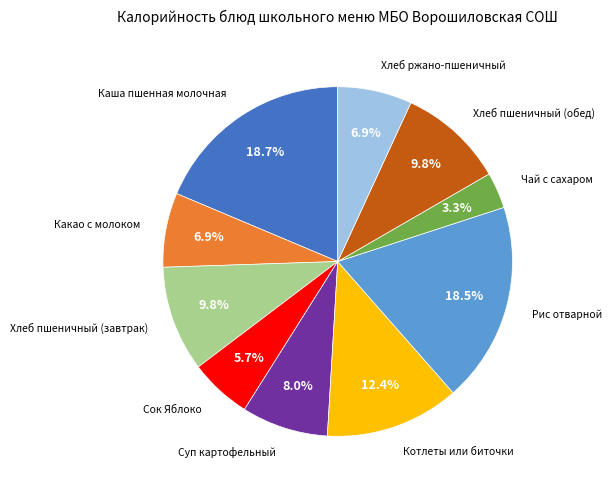

Does any single category account for the majority?

No